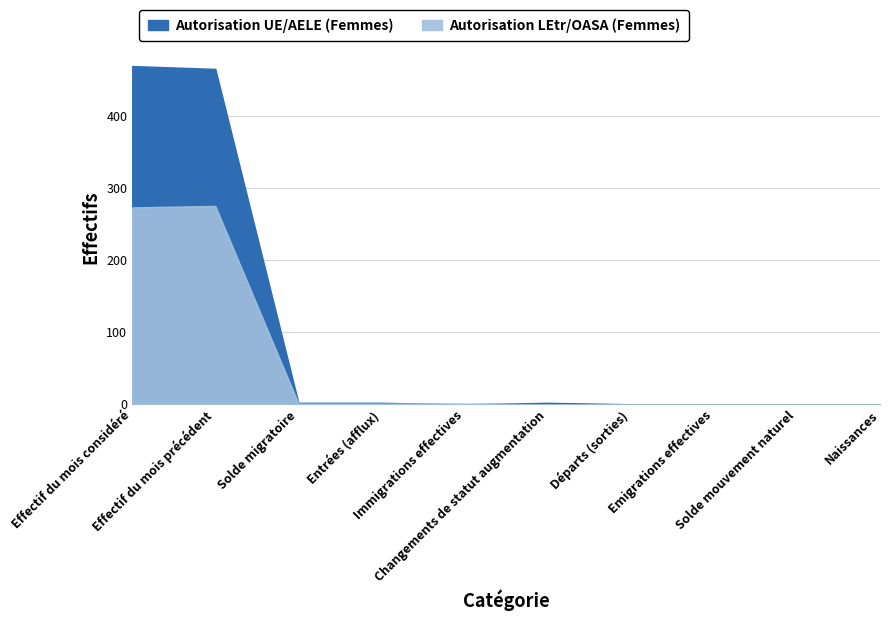

After their last crossing, which series has the higher values: Autorisation UE/AELE (Femmes) or Autorisation LEtr/OASA (Femmes)?

Autorisation UE/AELE (Femmes)